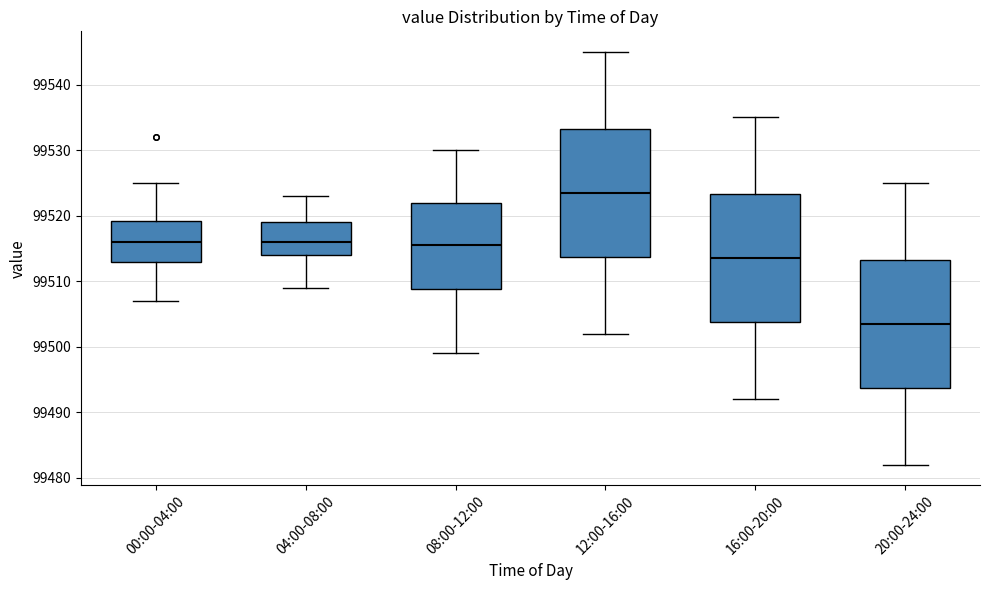

Reading left to right, transcribe this box plot: for each box, give where its median line is, the range the box spans, and where its two whiskers end, as read against the y-axis. The values are not printed on the chart, so give them approximately, as read against the axis.

00:00-04:00: median 99516, box 99513 to 99519, whiskers 99507 to 99525
04:00-08:00: median 99516, box 99514 to 99519, whiskers 99509 to 99523
08:00-12:00: median 99516, box 99509 to 99522, whiskers 99499 to 99530
12:00-16:00: median 99524, box 99514 to 99533, whiskers 99502 to 99545
16:00-20:00: median 99514, box 99504 to 99523, whiskers 99492 to 99535
20:00-24:00: median 99504, box 99494 to 99513, whiskers 99482 to 99525